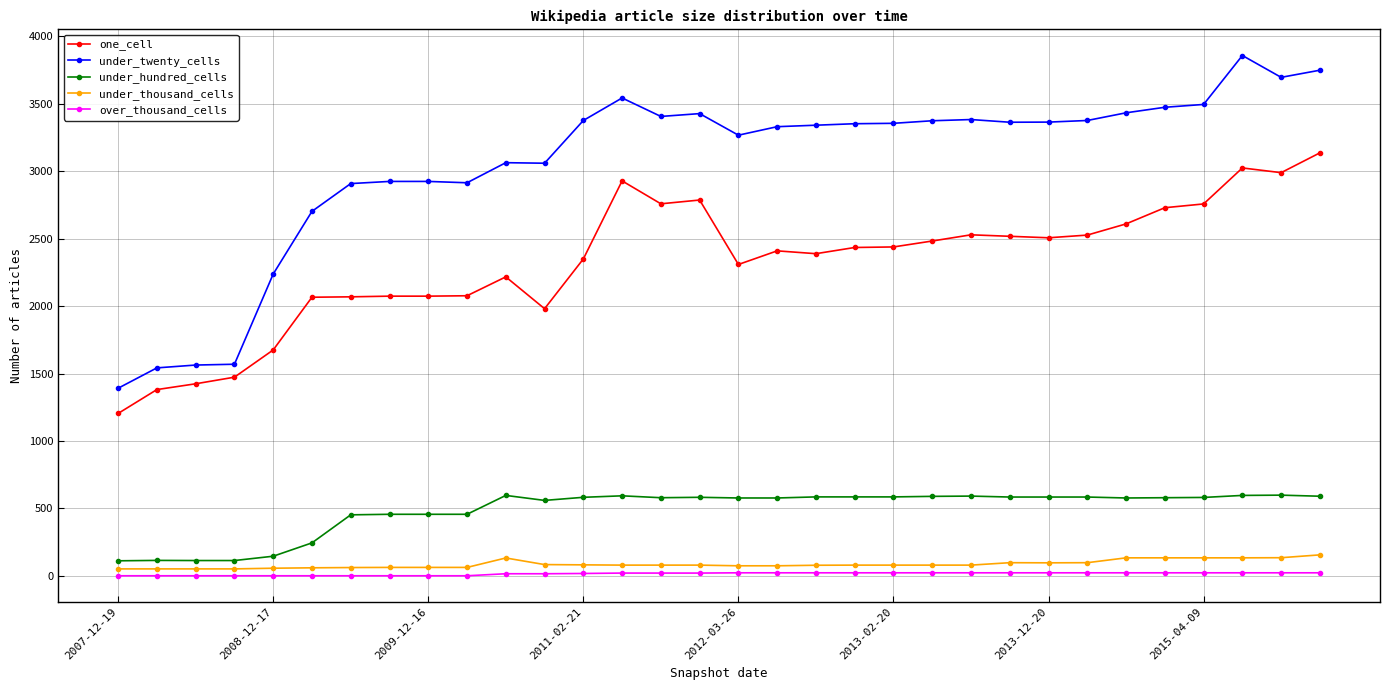

What is the greatest value displayed?

3859